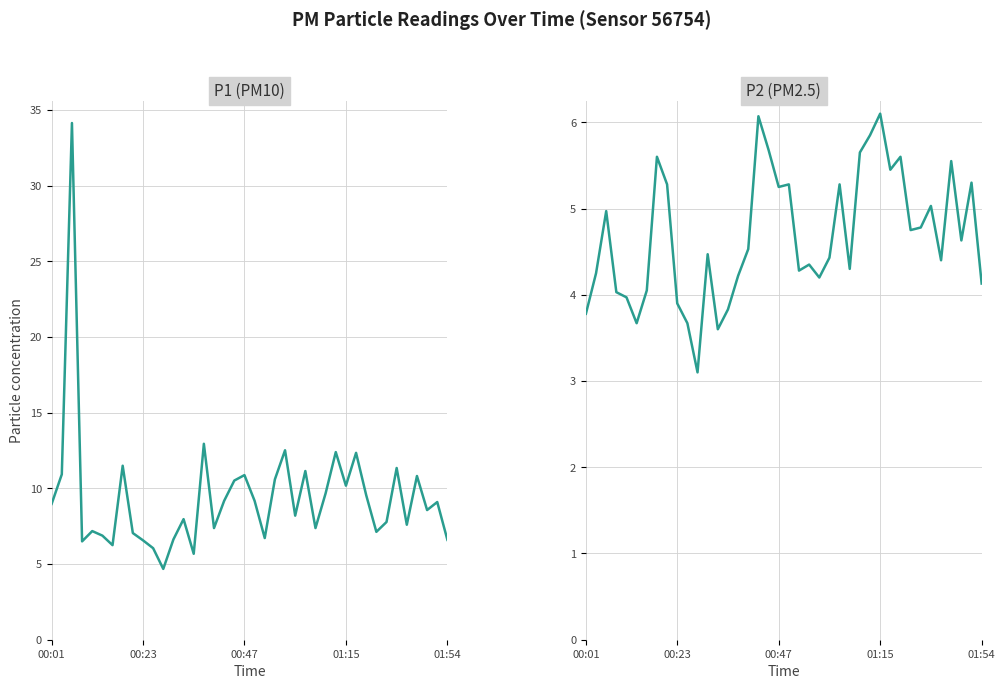

Rank the series by their maximum value, from highest to lowest.

P1, P2